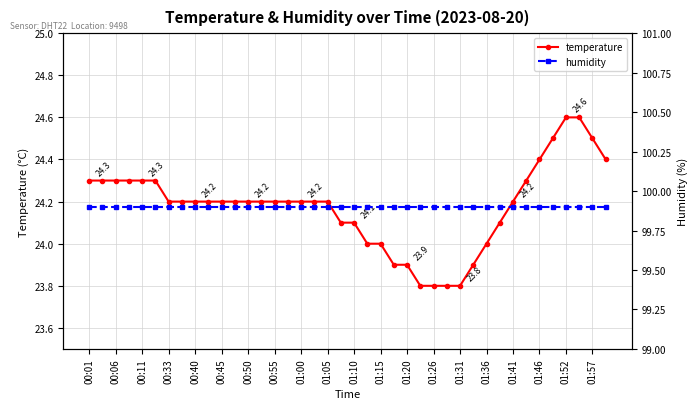

Is this an area chart (filled region under the line)?

No